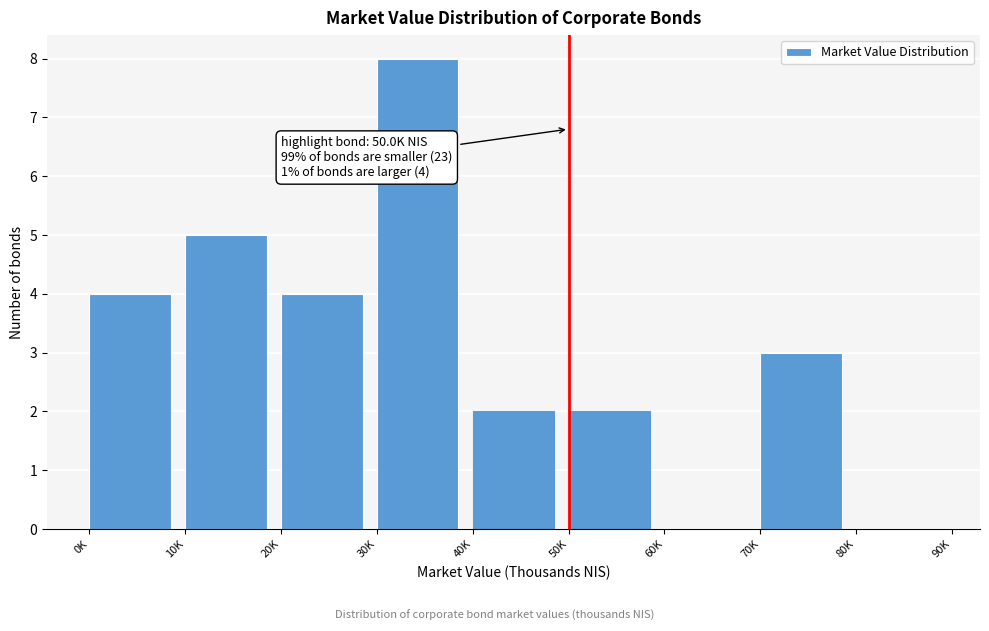

Reading left to right, extract all data points from this chart.

0K=4	10K=5	20K=4	30K=8	40K=2	50K=2	60K=0	70K=3	80K=0